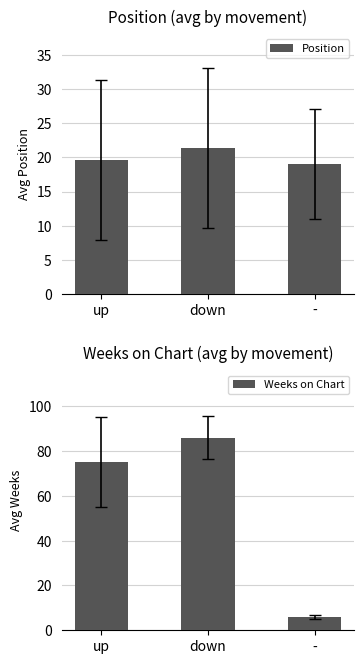

What is the difference between the highest and lowest values at -?

13.0